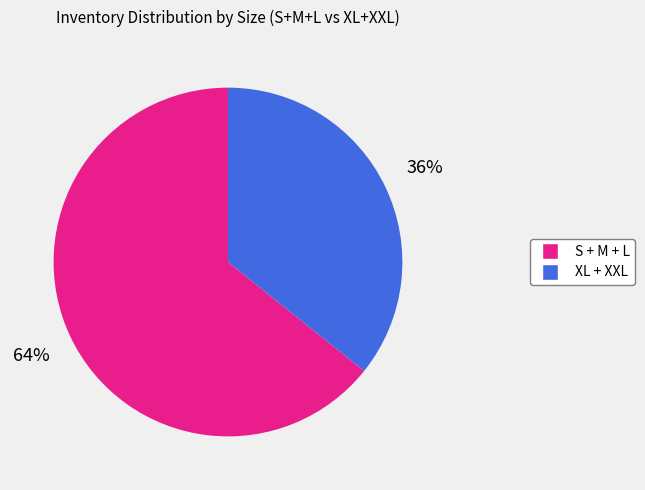

Is there a majority slice in this chart?

Yes